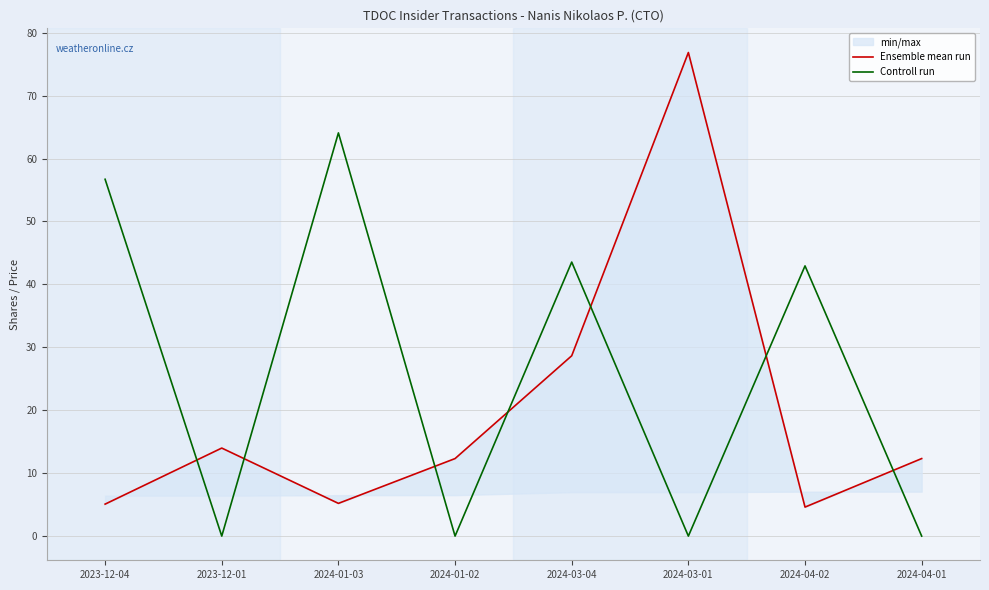

Reading right to left, extract all data points from this chart.

Ensemble mean run: 2024-04-01=12.3	2024-04-02=4.6	2024-03-01=76.8	2024-03-04=28.7	2024-01-02=12.3	2024-01-03=5.2	2023-12-01=14.0	2023-12-04=5.1
Controll run: 2024-04-01=0.0	2024-04-02=42.9	2024-03-01=0.0	2024-03-04=43.5	2024-01-02=0.0	2024-01-03=64.1	2023-12-01=0.0	2023-12-04=56.7